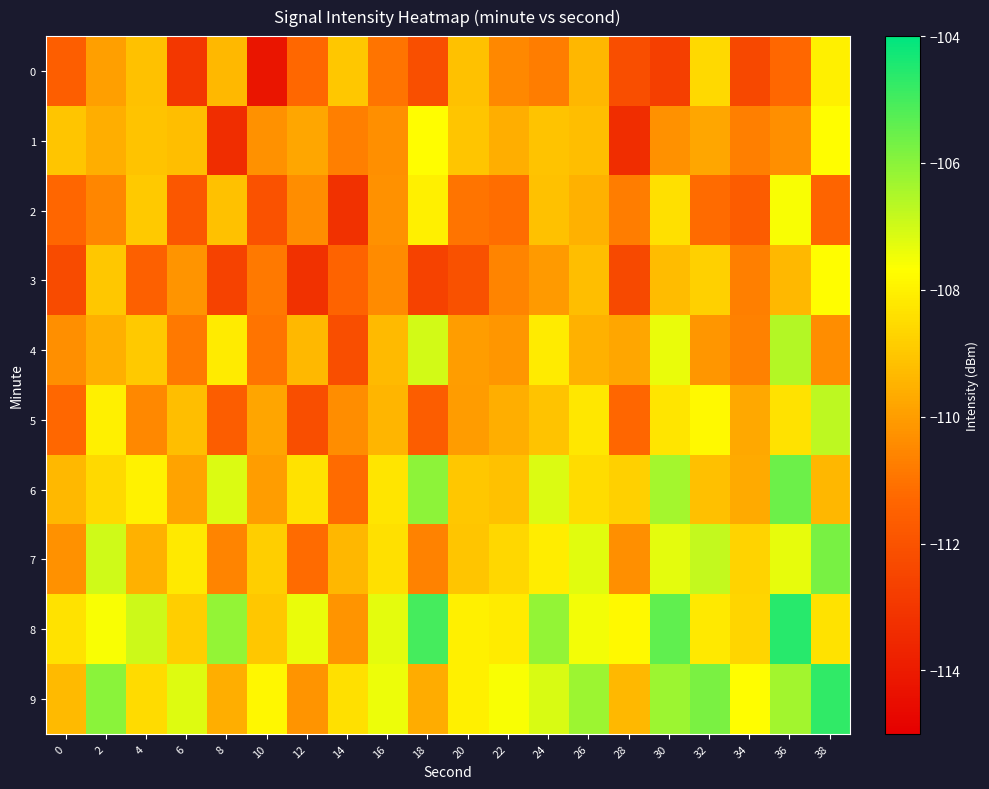

Which series has the largest total across all categories?

8